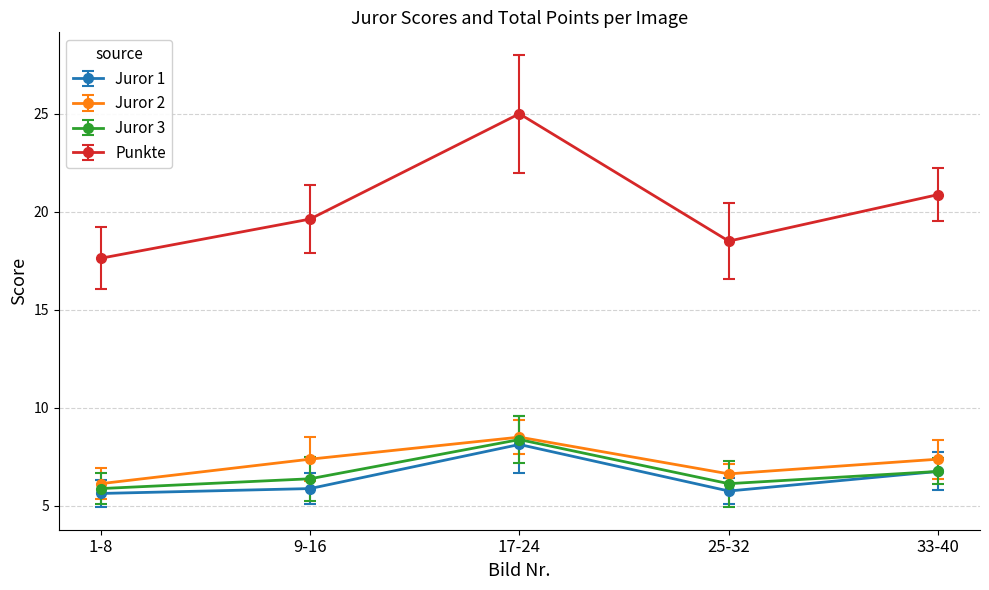

Which series has the widest spread of values?

Punkte